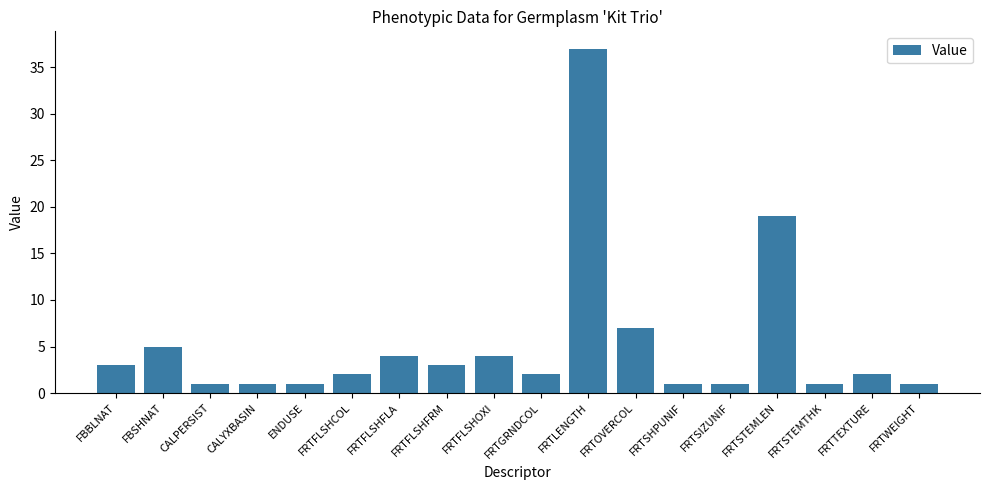

The chart shows a value of 1 at CALPERSIST. True or false?

True